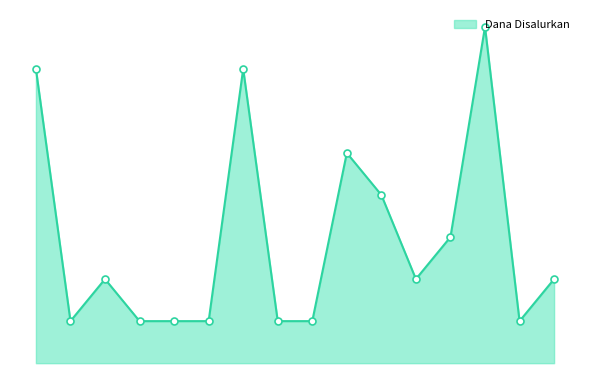

Rank the categories by value from lowest to highest.

SD NEGERI 1 PELANGWOT, SD NEGERI 2 TEJOASRI, SD NEGERI BULUBRANGSI, SD NEGERI BULUTIGO, SD NEGERI DATENG, SD NEGERI DURIKULON, SDI AL ROSYID, SD NEGERI 1 TEJOASRI, SD NEGERI GODOG, SDI SAHABAT BERLIAN, SD NEGERI SISER, SD NEGERI GELAP, SD NEGERI GAMPANGSEJATI, SD MUHAMMADIYAH 01 TEJOASRI, SD NEGERI CENTINI, SD NEGERI TAMANPRIJEK